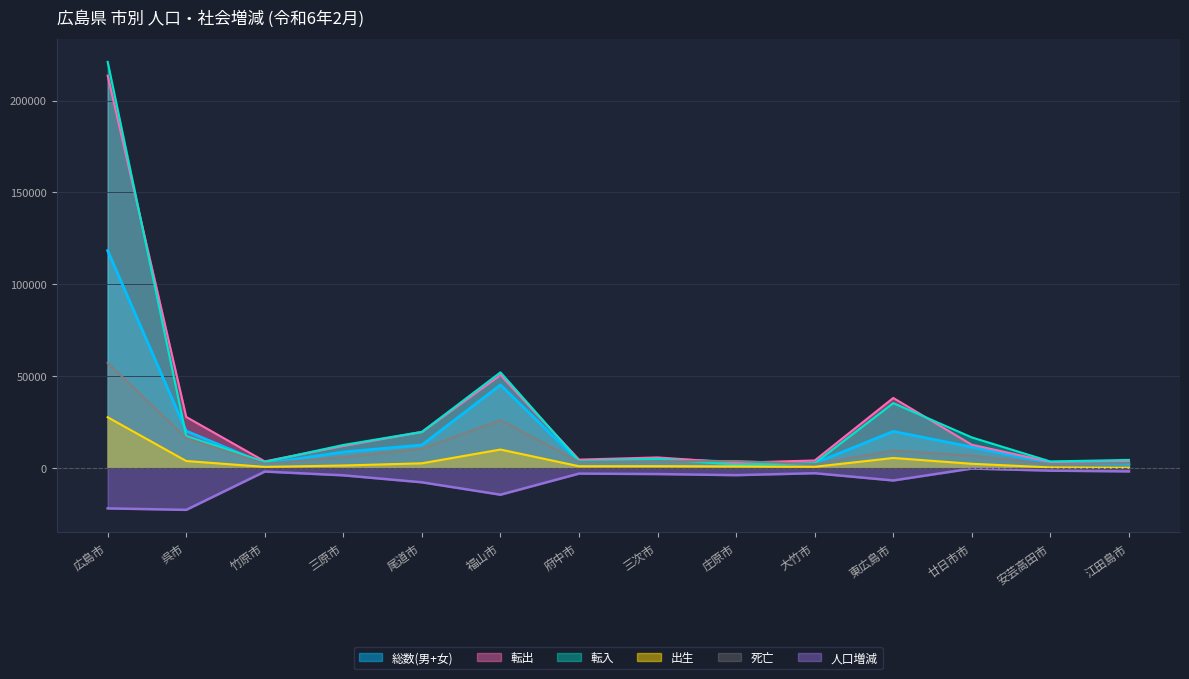

Reading left to right, what are all the values shown in this chart?

総数(男+女): 118298.3	20030.6	2231.8	8617.1	12431.4	45133.6	3510.7	4791.4	3115.9	2529.0	19810.6	11303.8	2485.2	2040.9
転入: 221100.0	17300.0	3200.0	12450.0	19550.0	52000.0	3700.0	4900.0	1700.0	2500.0	35250.0	16550.0	3450.0	4300.0
転出: 213600.0	27700.0	3500.0	11950.0	19550.0	50550.0	4450.0	5650.0	2750.0	4000.0	38050.0	12550.0	3200.0	3800.0
出生: 27550.0	3700.0	500.0	1250.0	2450.0	9950.0	850.0	900.0	750.0	550.0	5350.0	2200.0	200.0	0.0
死亡: 57150.0	16200.0	2250.0	5850.0	10350.0	26050.0	3250.0	3550.0	3700.0	2000.0	9450.0	6600.0	2000.0	2450.0
人口増減: -22100.0	-22900.0	-2050.0	-4100.0	-7900.0	-14650.0	-3150.0	-3400.0	-4000.0	-2950.0	-6900.0	-400.0	-1550.0	-1950.0